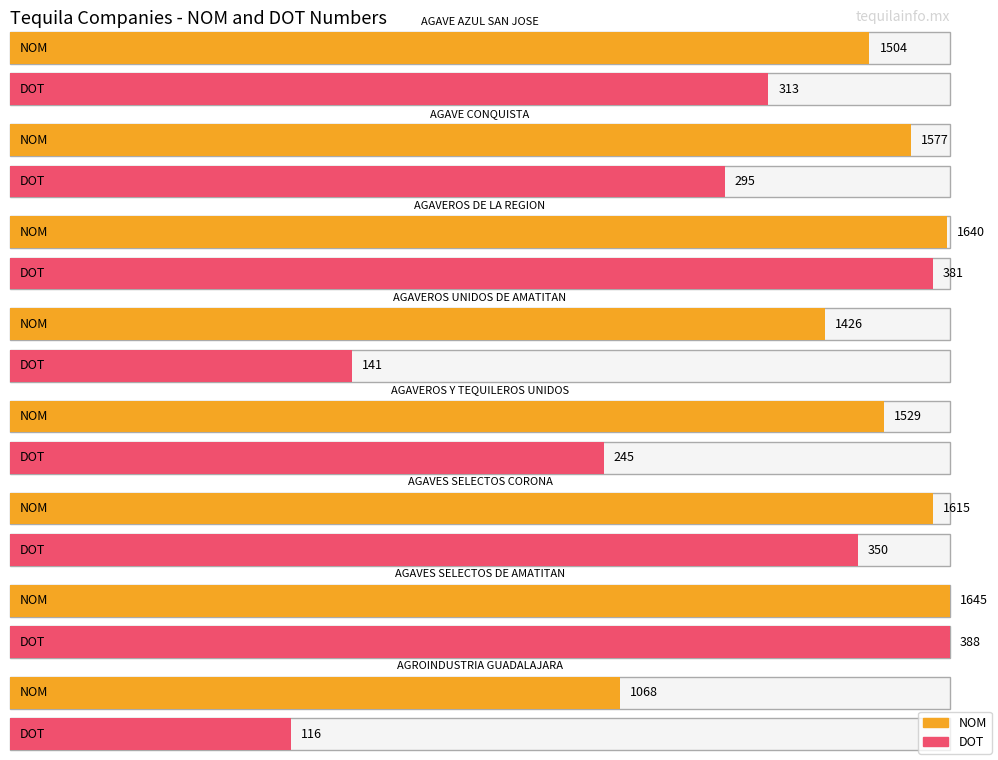

How many data points in DOT are less than 313?

4